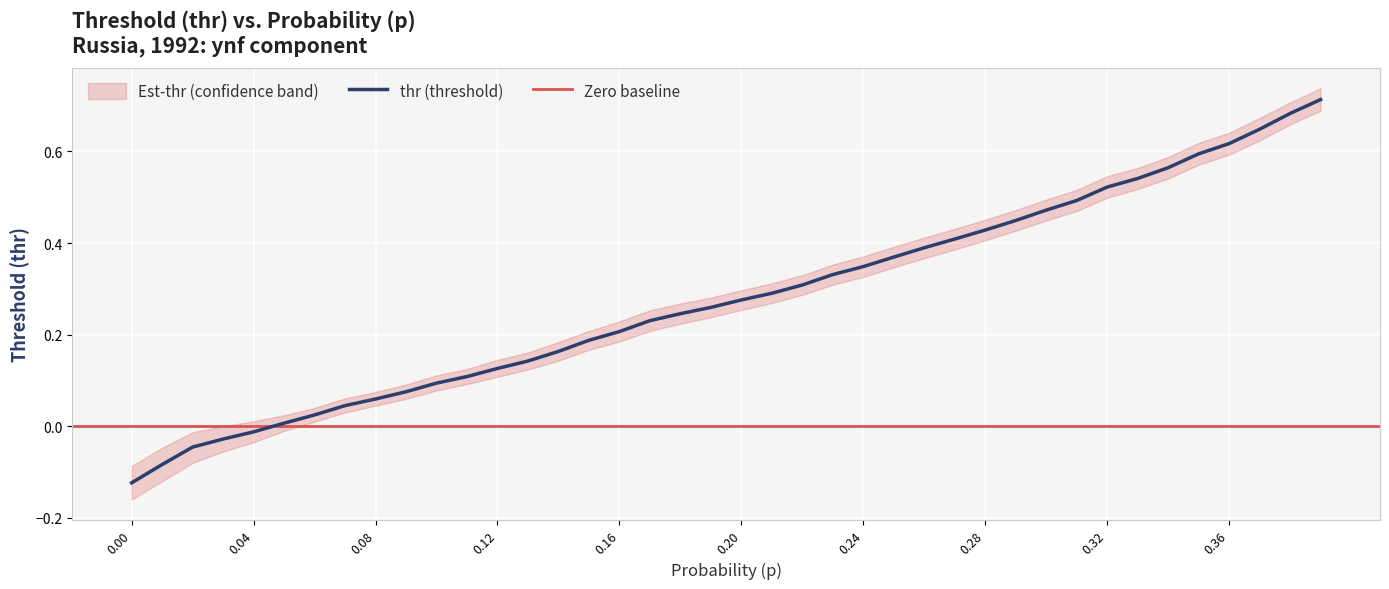

What is the difference between the maximum and second lowest values in the thr series?

0.8